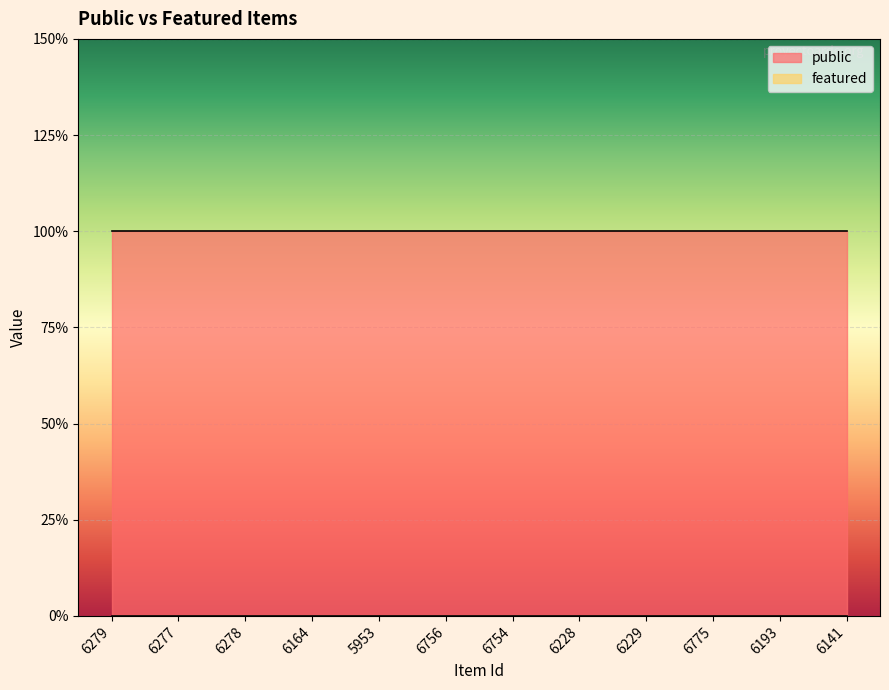

What is the total value across all series at 6193?

1